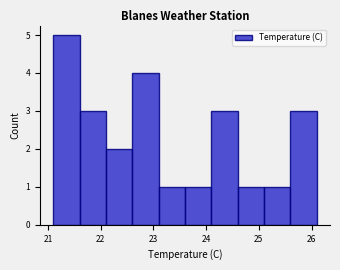

Over which range of the x-axis is the bar tallest?

21.1 to 21.6